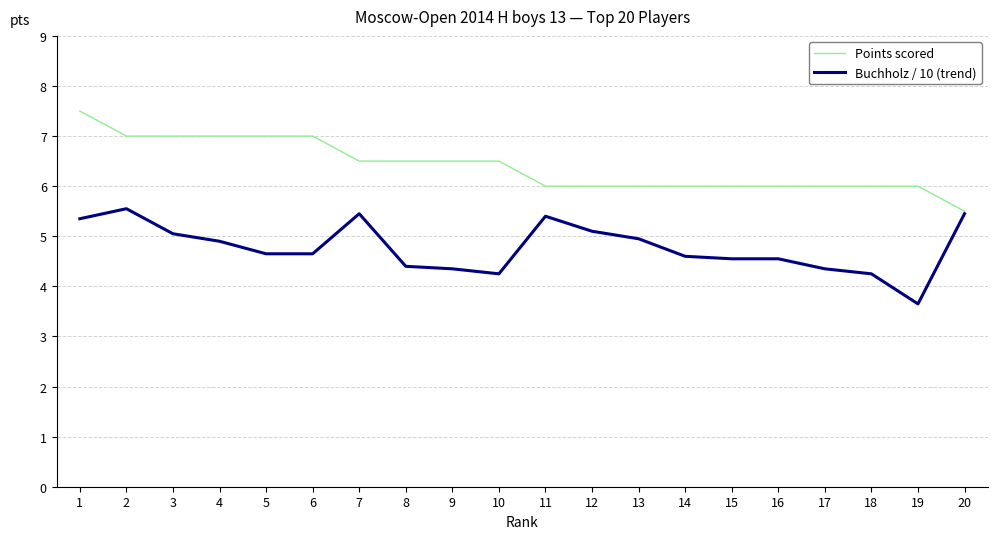

What is the approximate value of Points scored at 3?

7.0